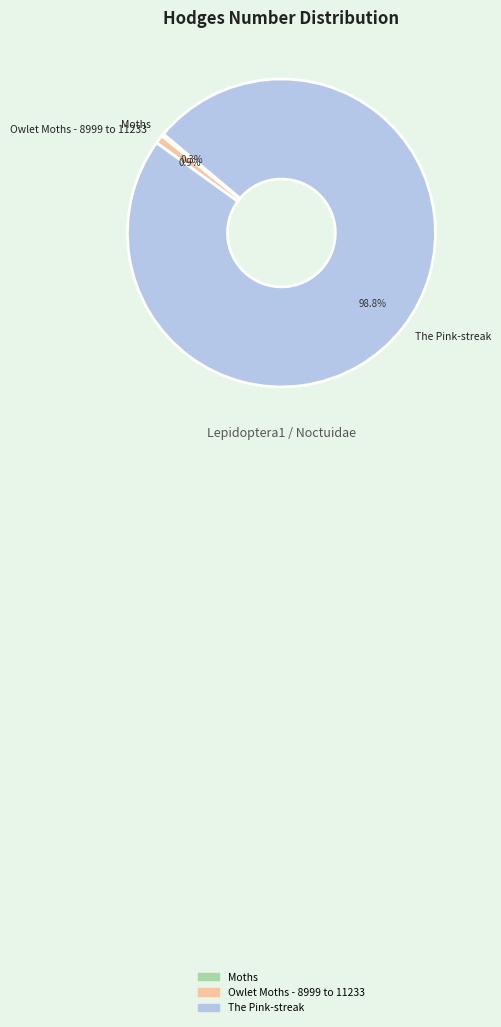

Is there any slice that represents more than half of the pie?

Yes